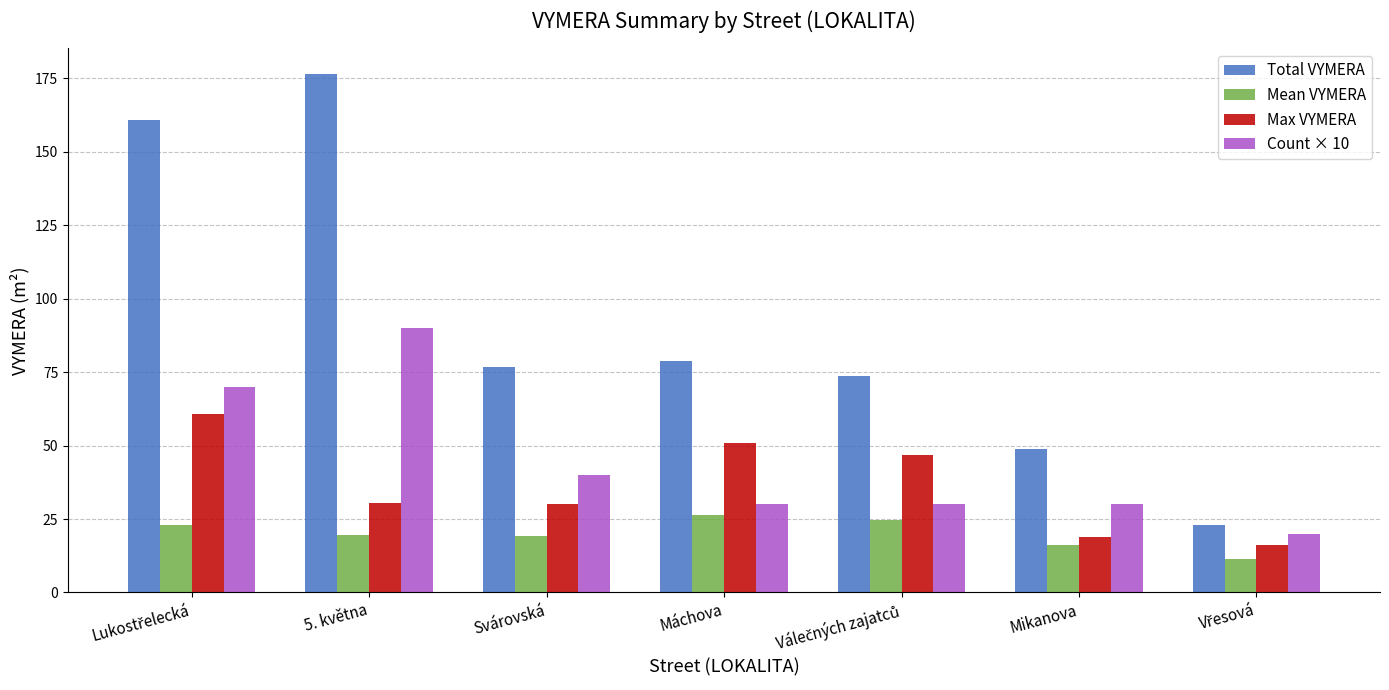

What is the average value of the Total VYMERA series?

91.2